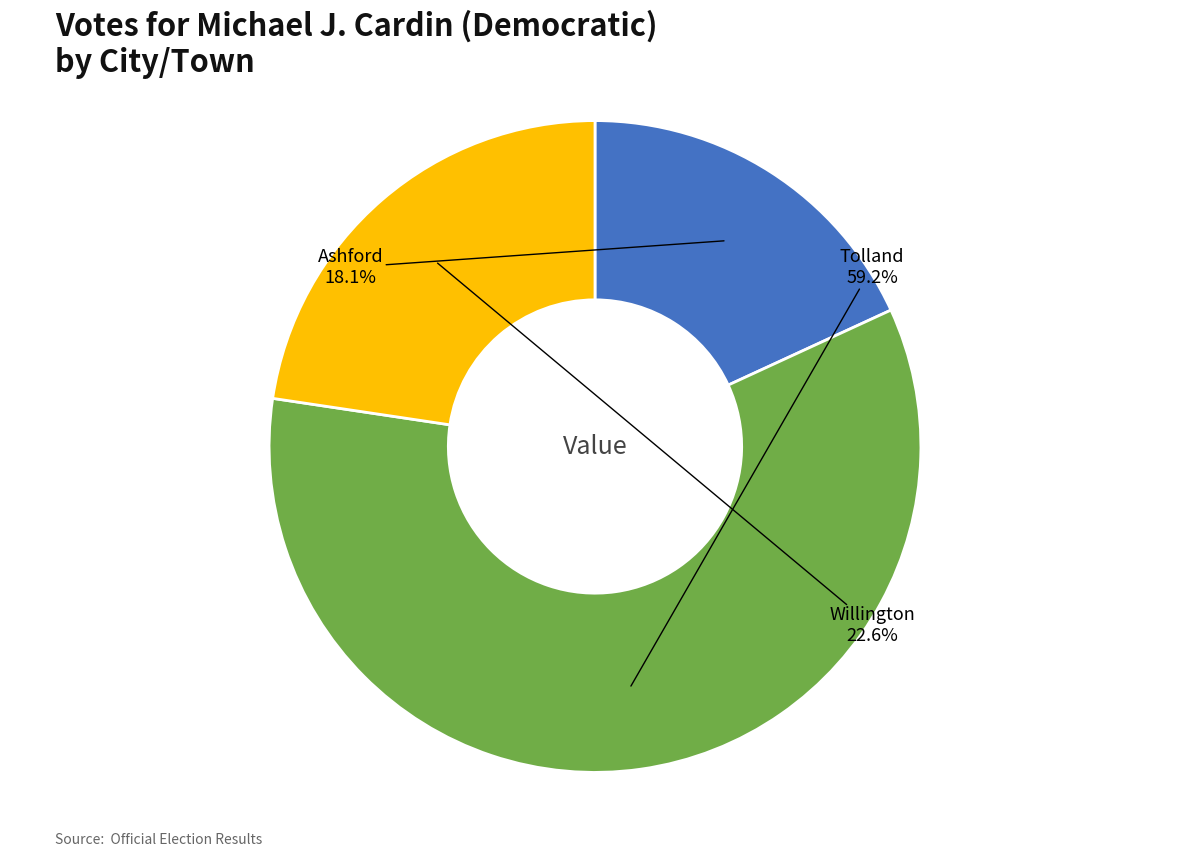

Is there a majority slice in this chart?

Yes